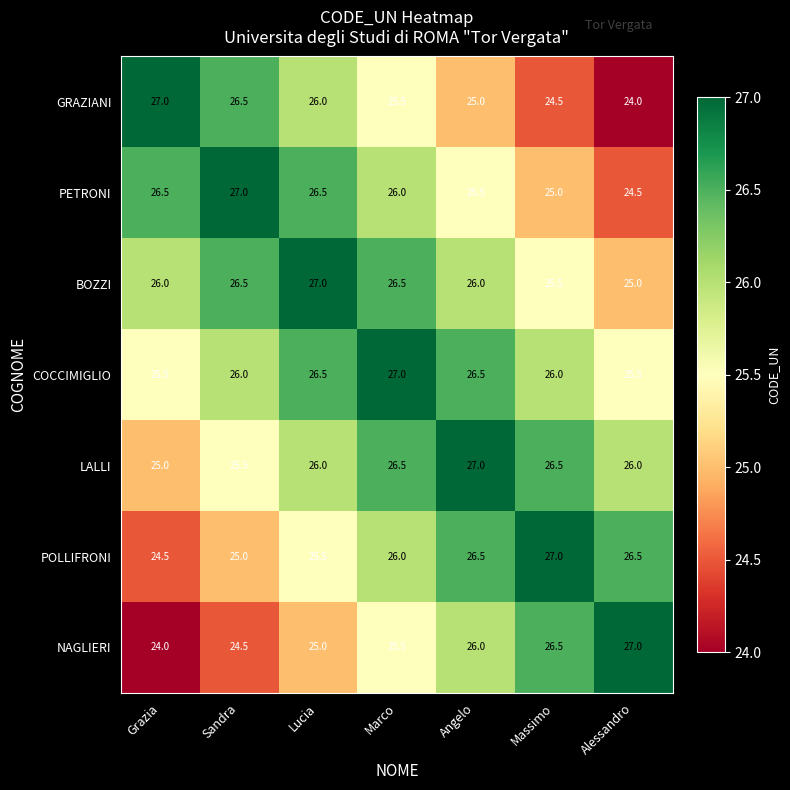

How many BOZZI values are between 25 and 26?

4